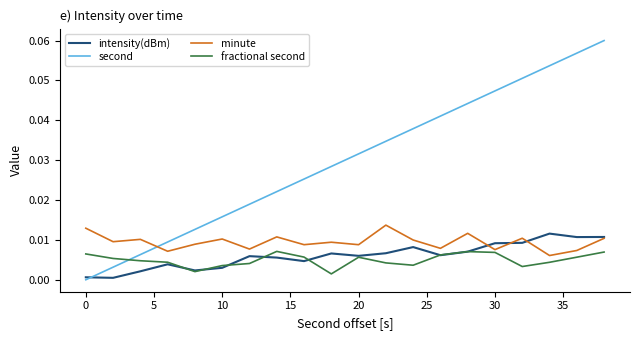

Which series has the largest total across all categories?

second